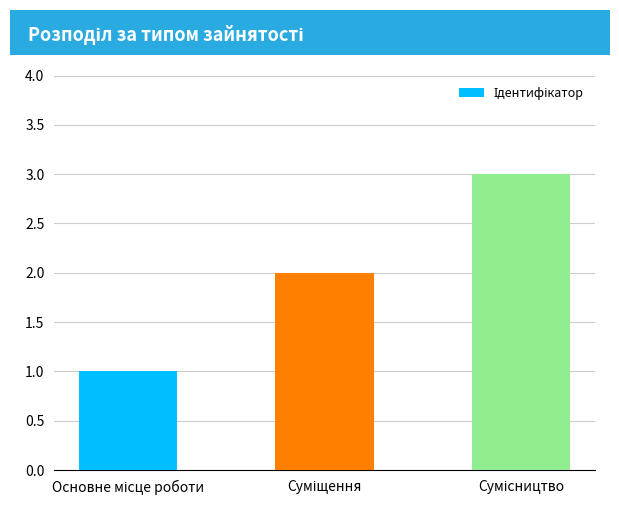

What is the minimum value shown in the chart?

1